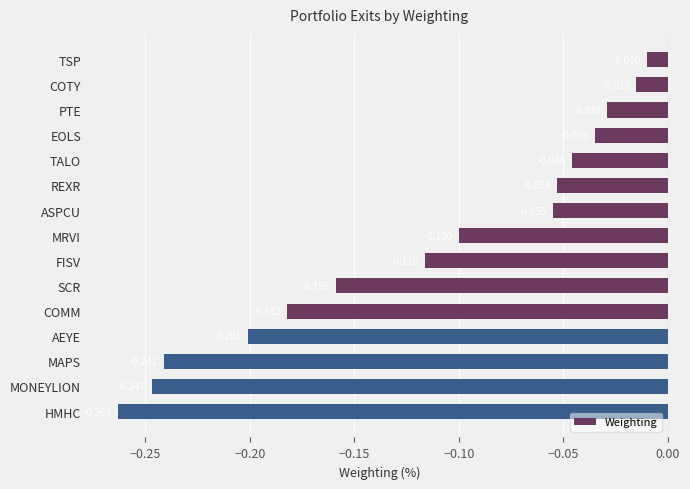

Rank the categories by value from lowest to highest.

HMHC, MONEYLION, MAPS, AEYE, COMM, SCR, FISV, MRVI, ASPCU, REXR, TALO, EOLS, PTE, COTY, TSP